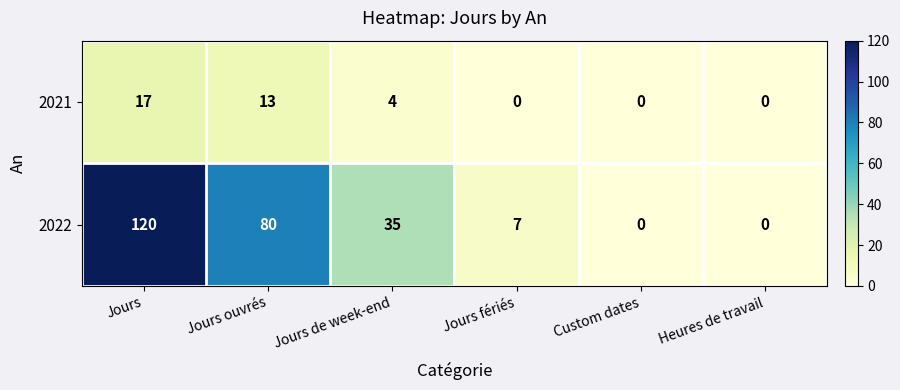

What is the sum of the 2021 values at Jours de week-end and Custom dates?

4